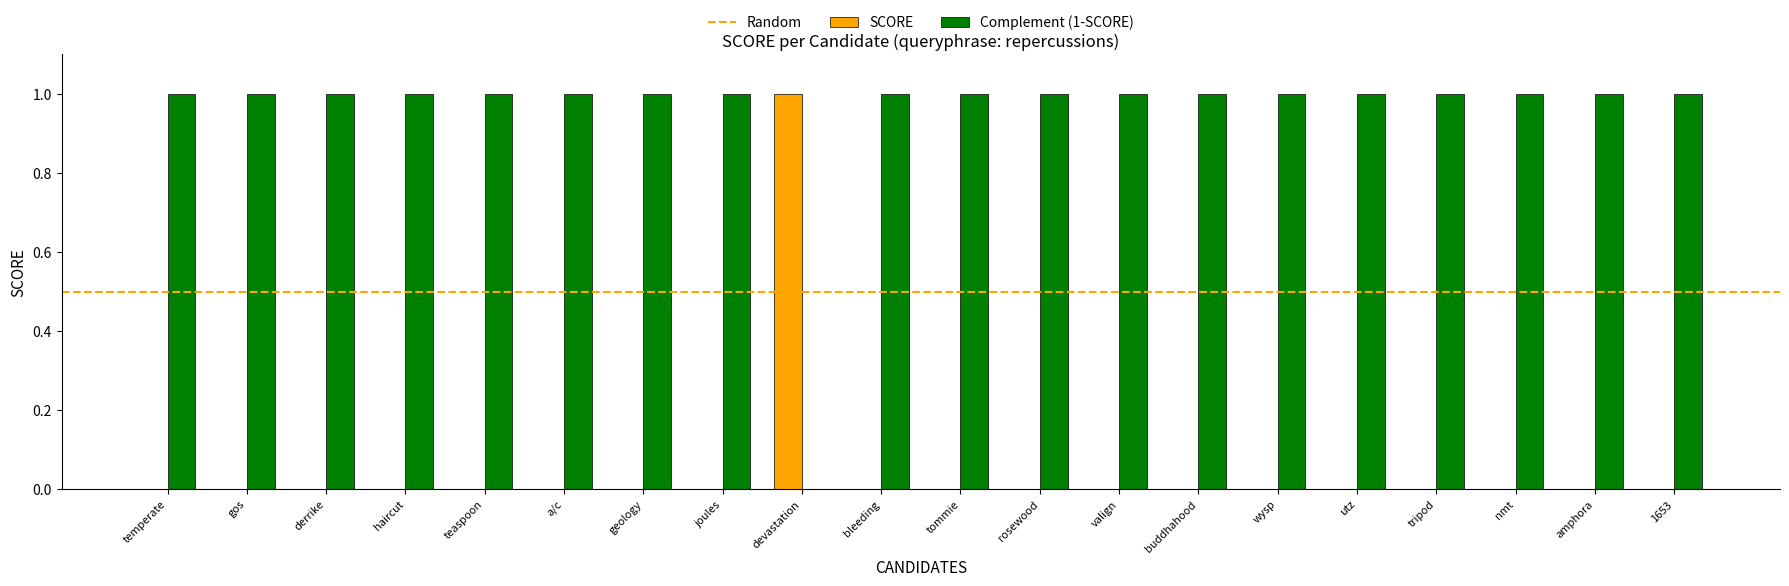

Count the number of data series in this chart.

2